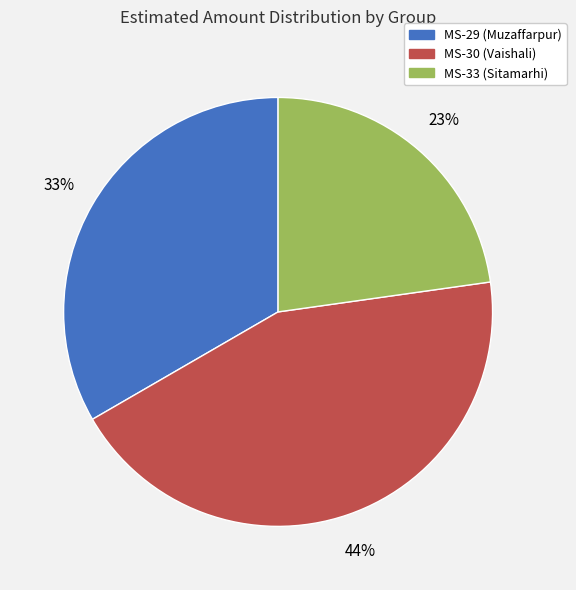

Is it true that MS-29 (Muzaffarpur) is 33% of the pie?

True